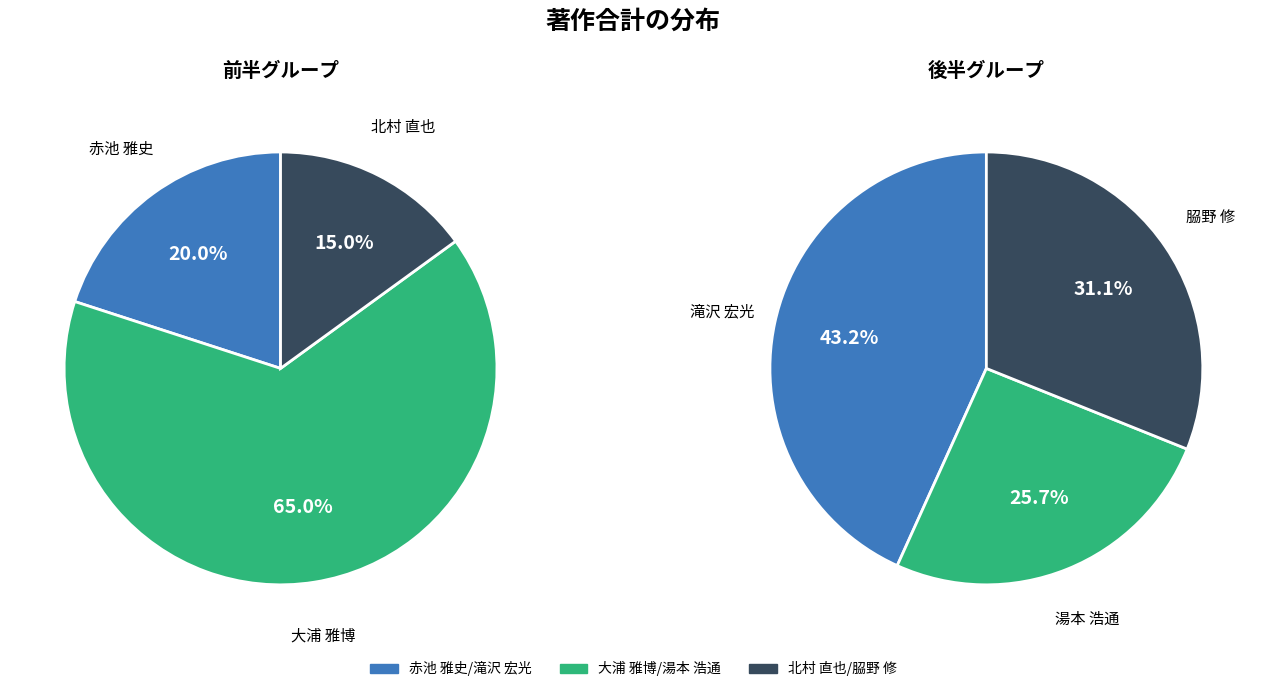

Approximately how many times larger is the value at 𦚰野 修 compared to 湯本 浩通?

1.2